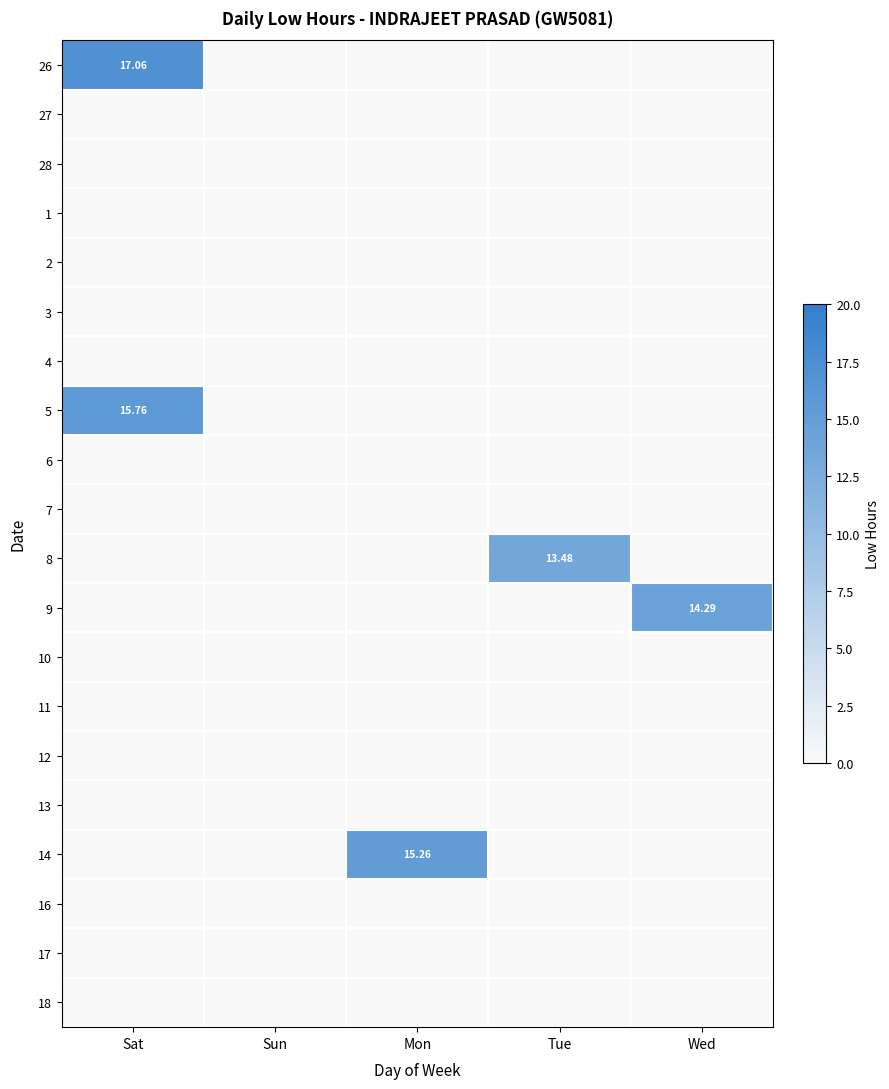

At which category does the chart reach its minimum across all series?

Sun